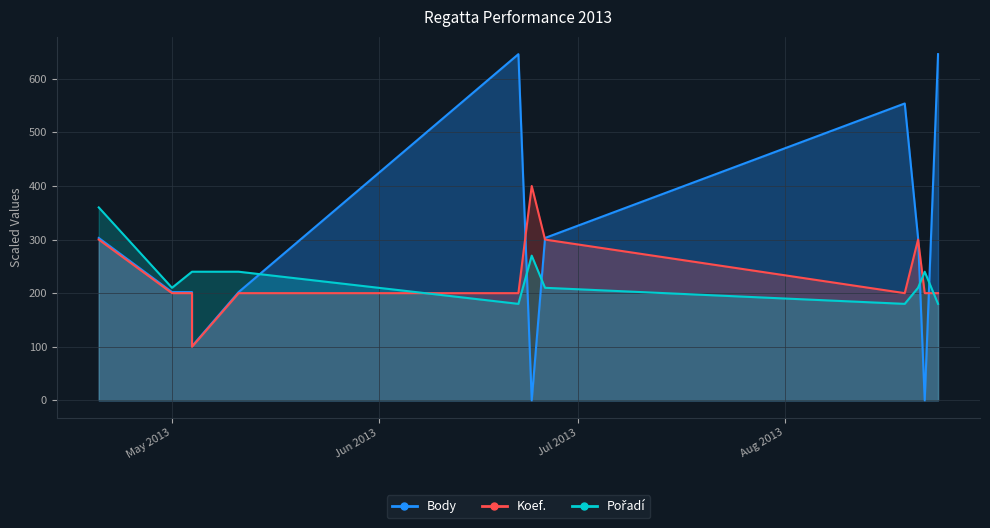

At which label does Koef. reach its peak?

2013-06-24